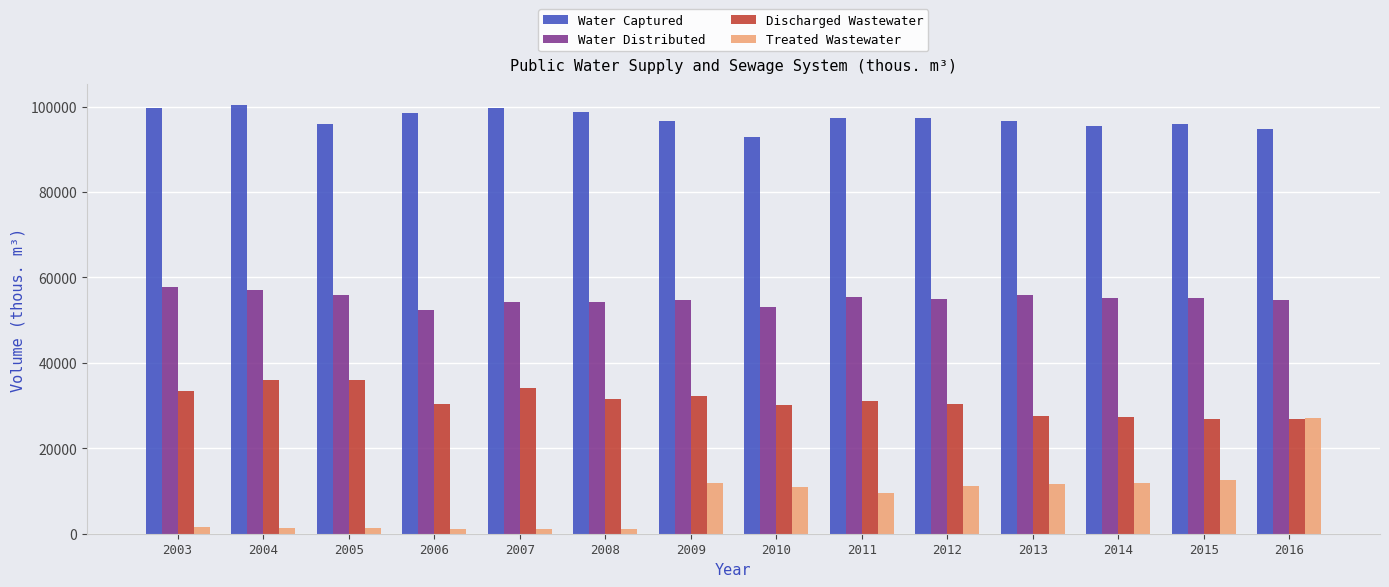

What is the difference between the maximum and second lowest values in the Water Captured series?

5580